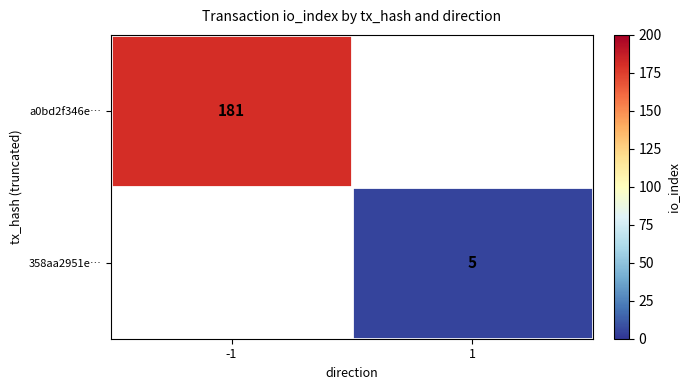

Is it true that 358aa2951e… equals 2 at 1?

False